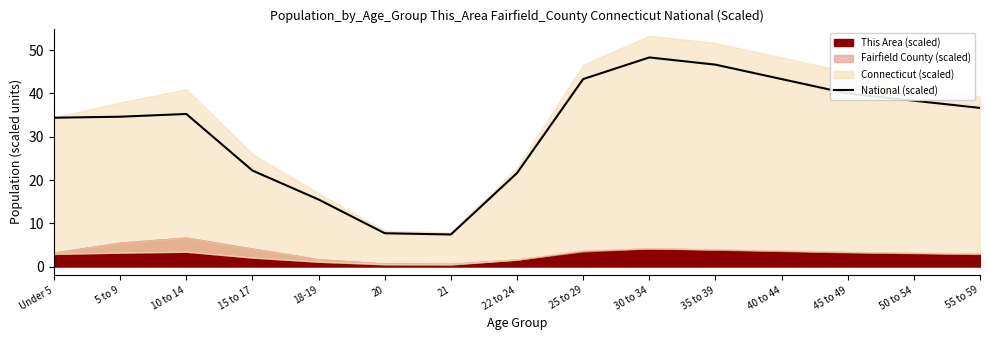

Between 22 to 24 and 18-19, which is larger?

22 to 24